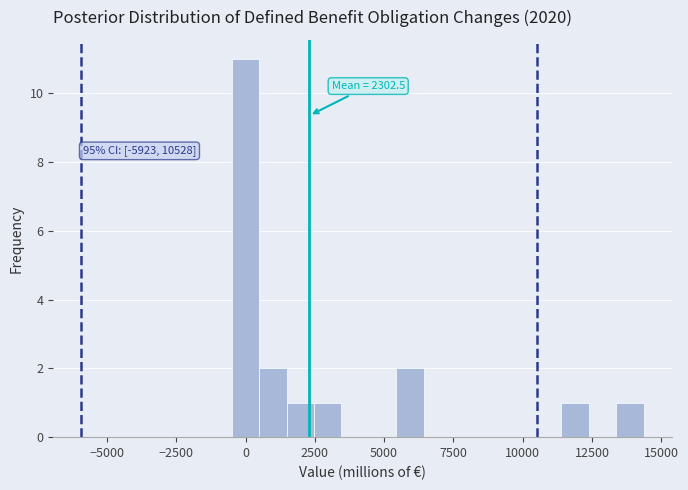

Read against the x-axis, roughly where is the centre of the tallest bar?

0